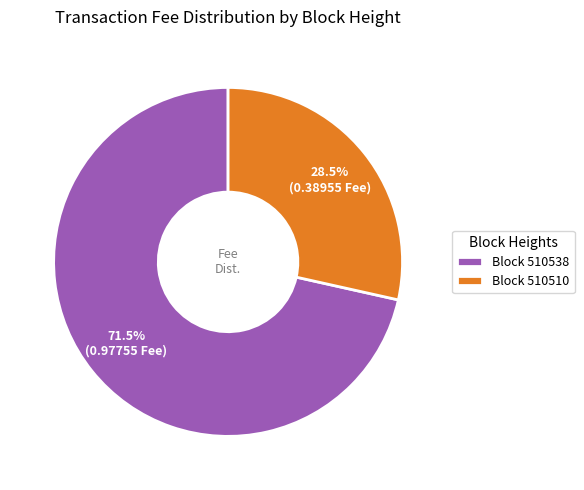

Rank the categories by value from lowest to highest.

Block 510510, Block 510538